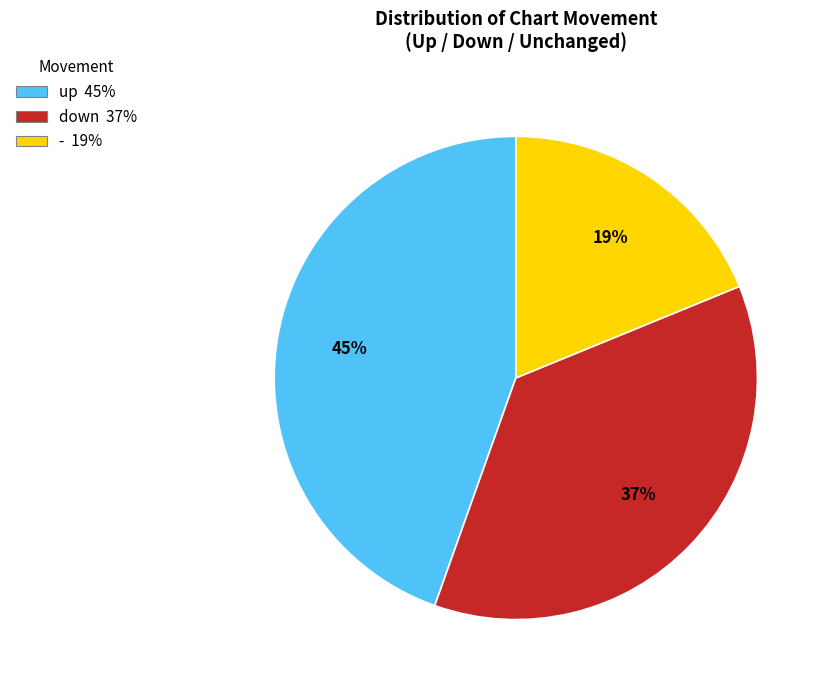

Between down and -, which is larger?

down